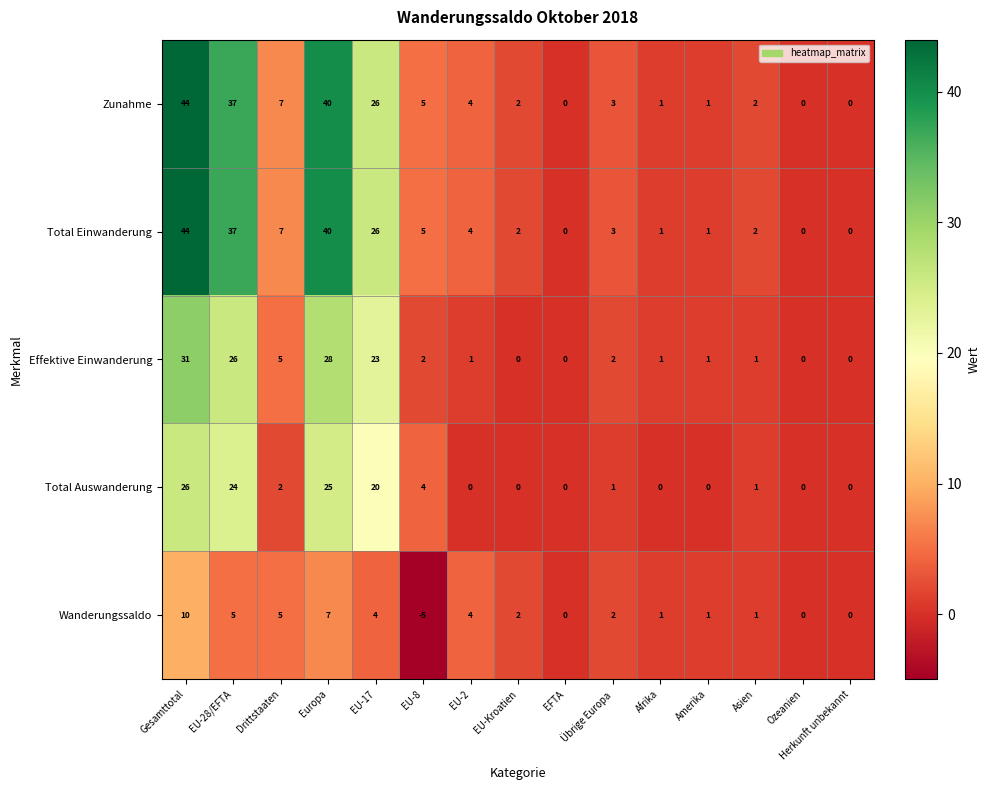

What is the spread (max minus min) of values at Asien?

1